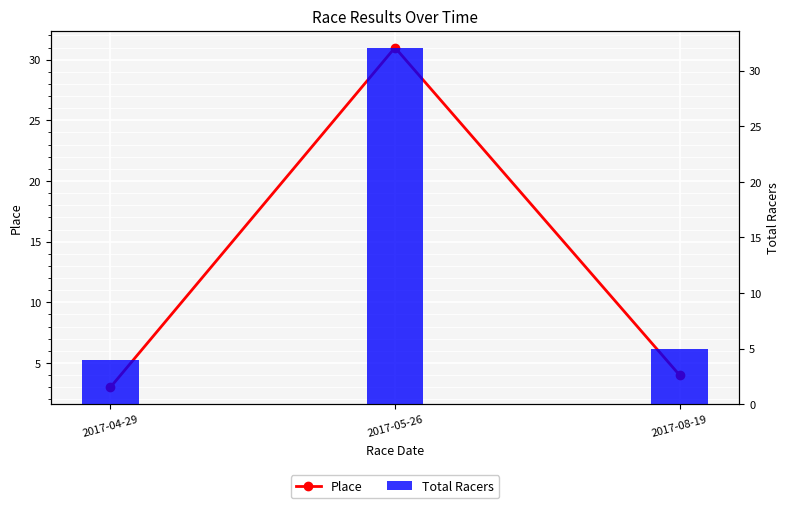

Which series has the widest spread of values?

Place